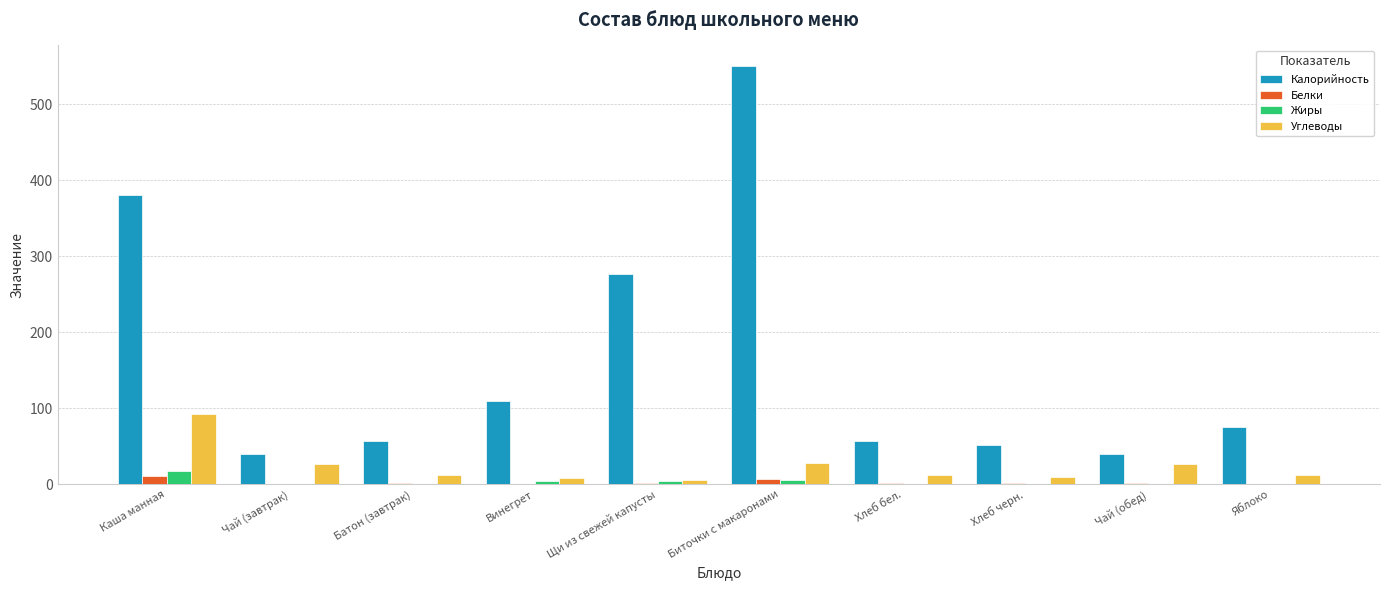

How many groups of bars are there?

10